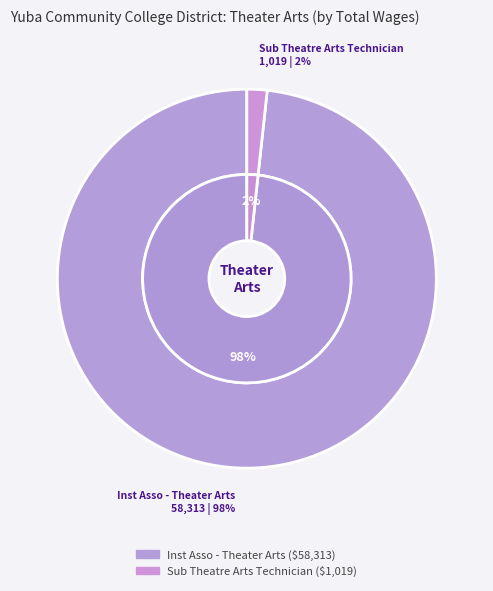

To the nearest percent, what is the difference between the largest and smallest slice percentages?

97%